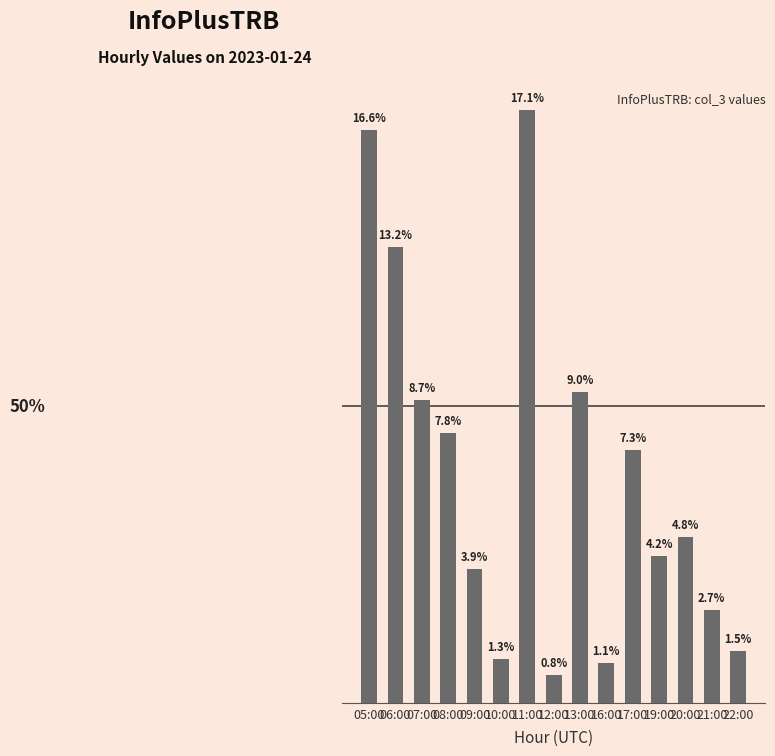

At which label does the data first exceed 150?

05:00